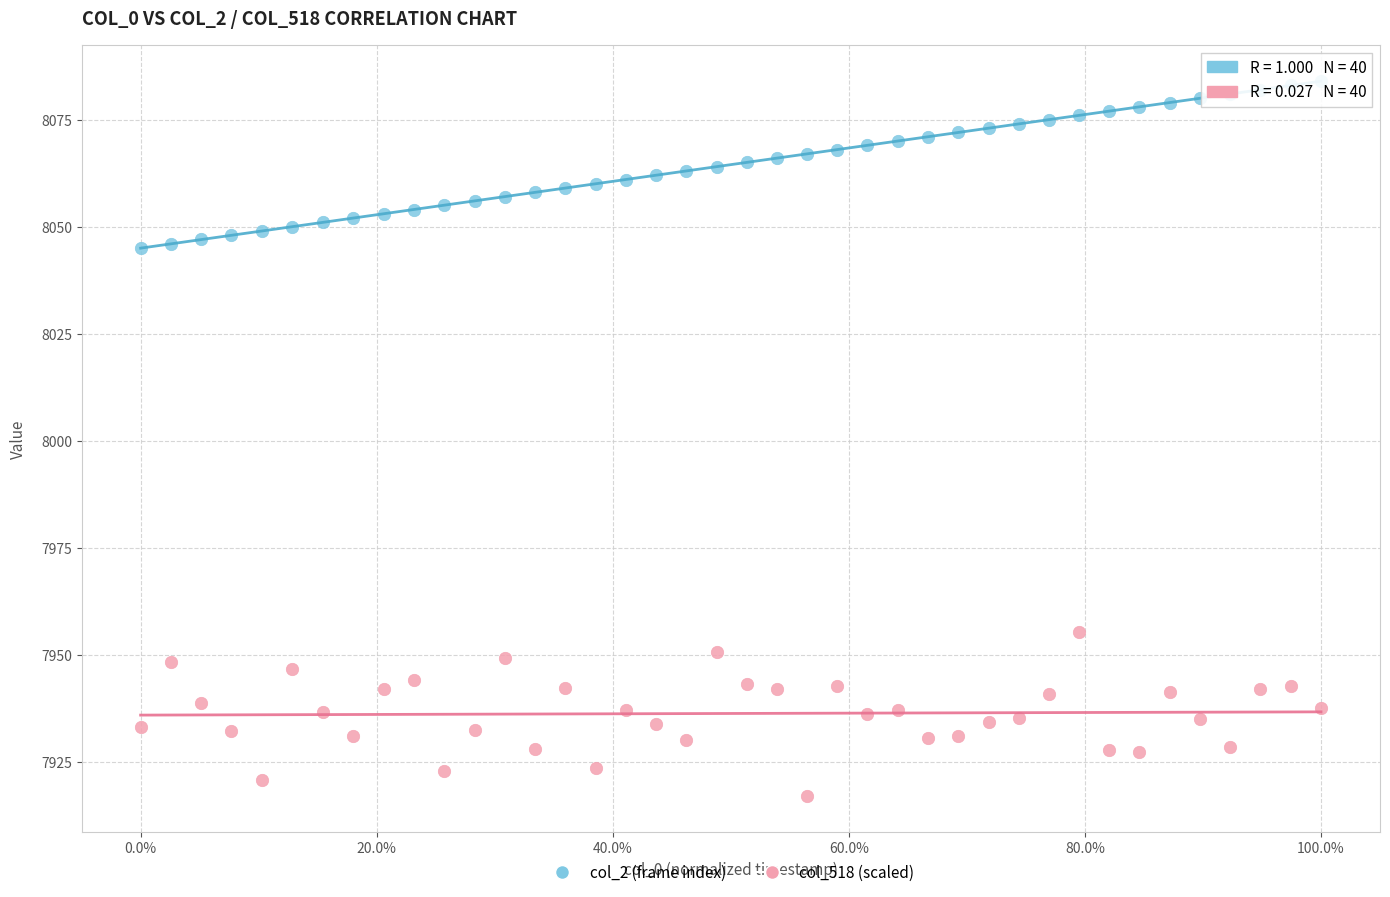

Which series reaches the maximum Y coordinate?

col_2 (frame index)